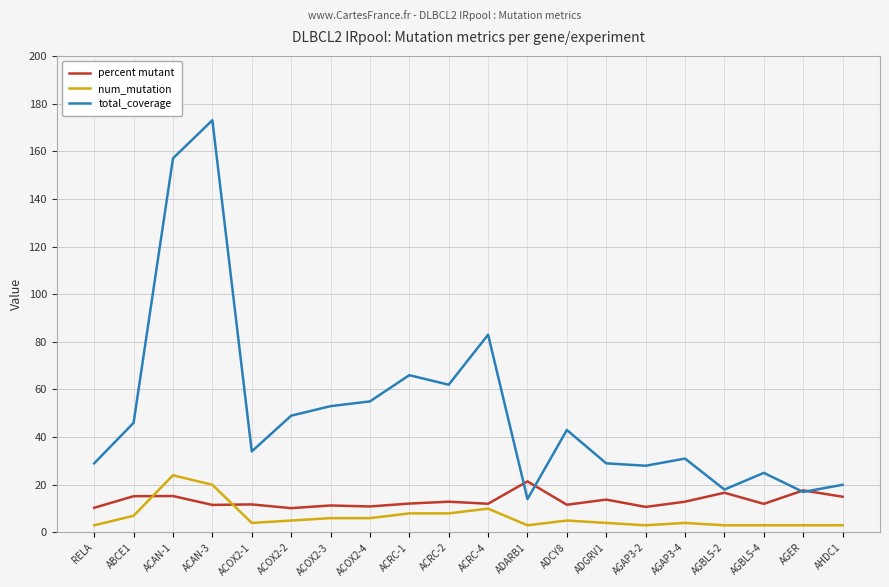

What is the difference between the highest and lowest values at ADCY8?

38.0